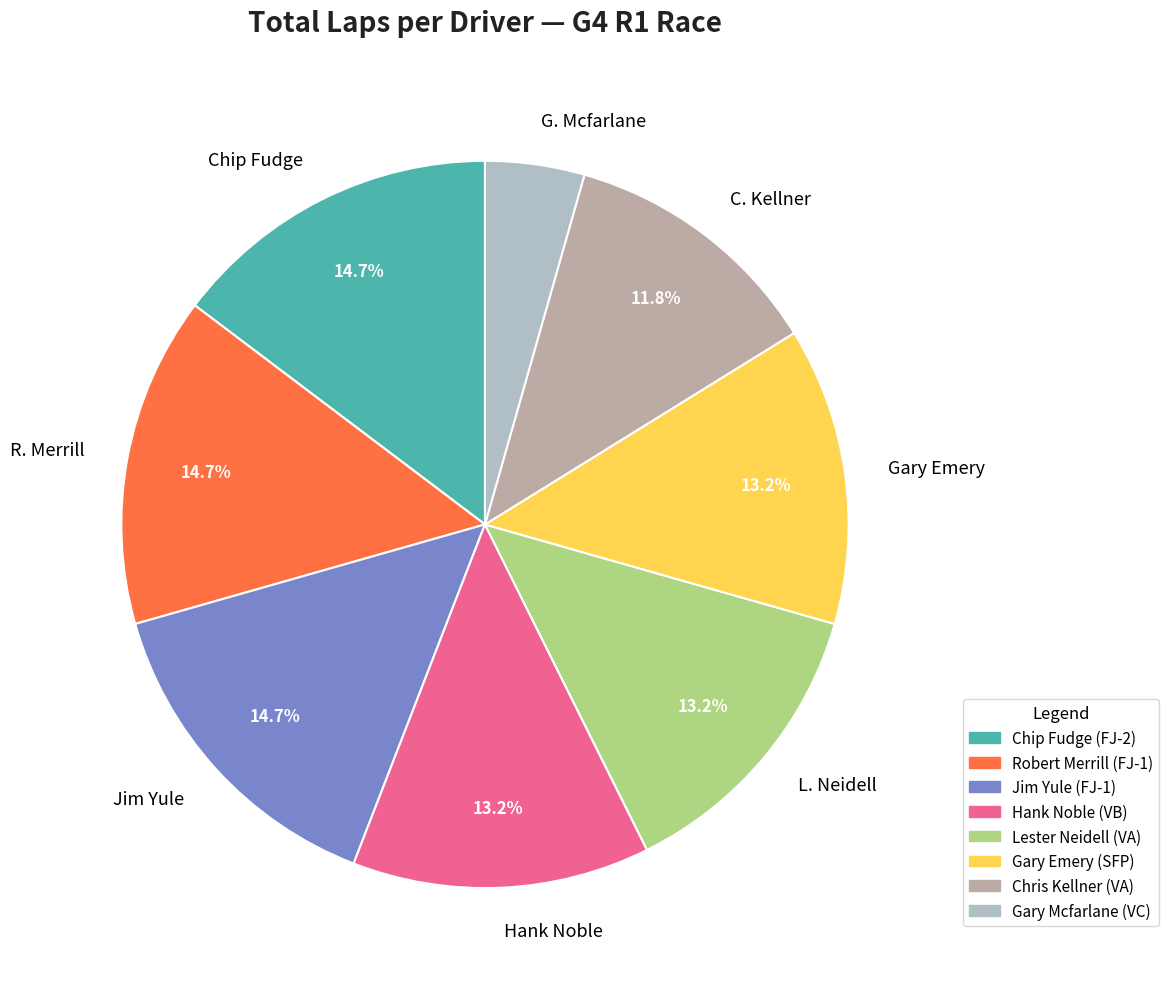

To the nearest percent, what is the difference between the largest and smallest slice percentages?

10%